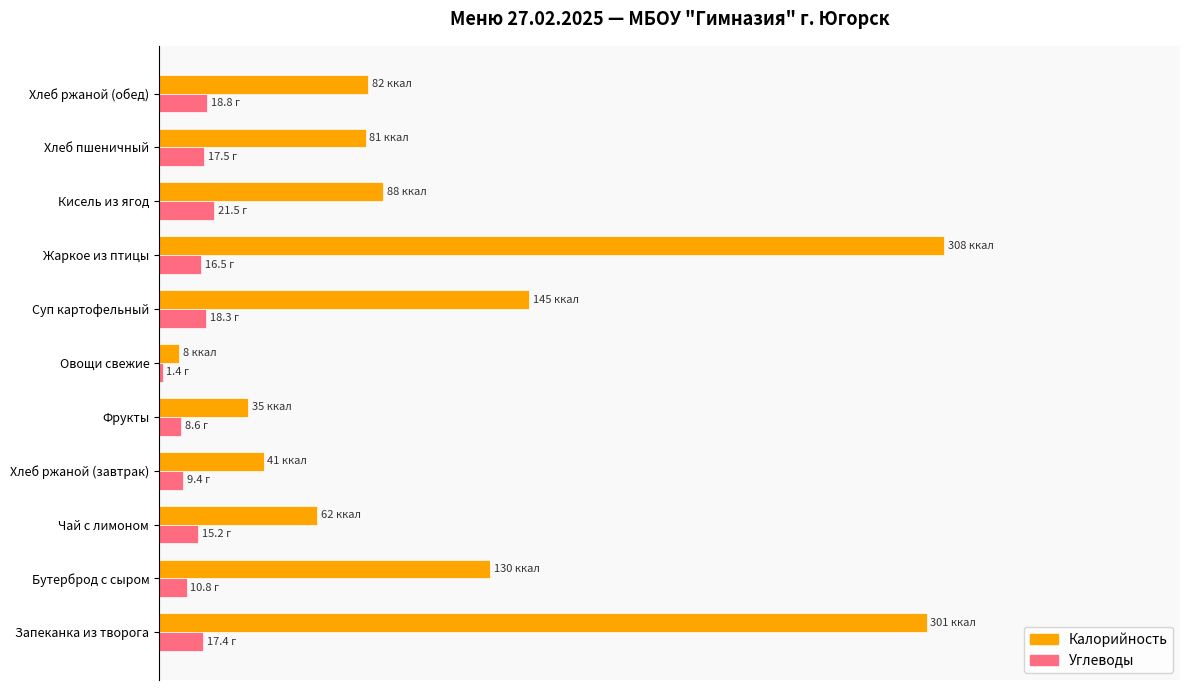

What is the difference between the second highest and minimum values in the Углеводы series?

5.6